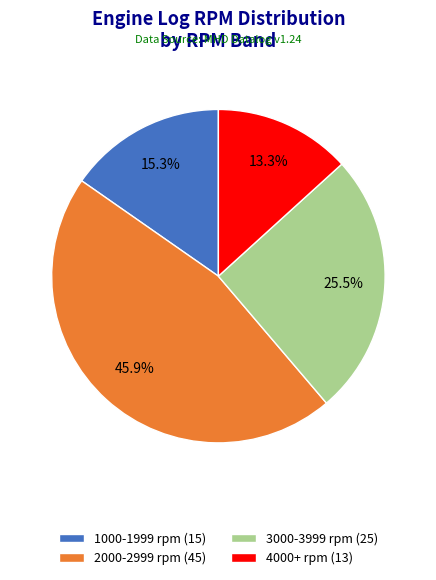

Is there any slice that represents more than half of the pie?

No